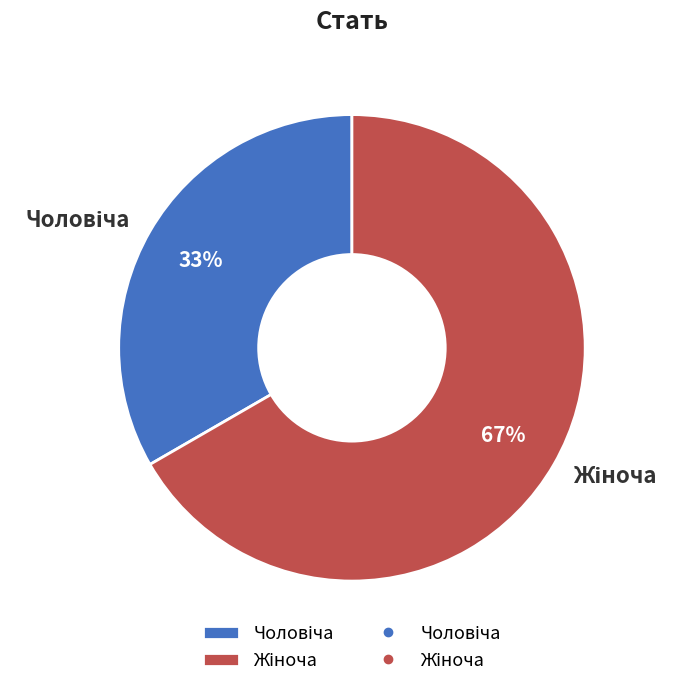

To the nearest percent, what is the average slice percentage?

50%